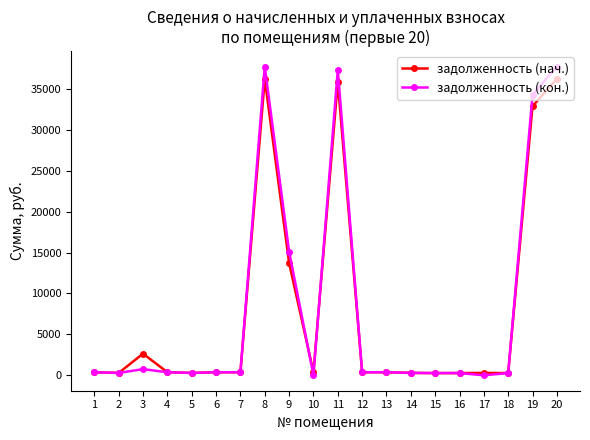

True or false: задолженность (кон.) and задолженность (нач.) intersect in this chart.

True